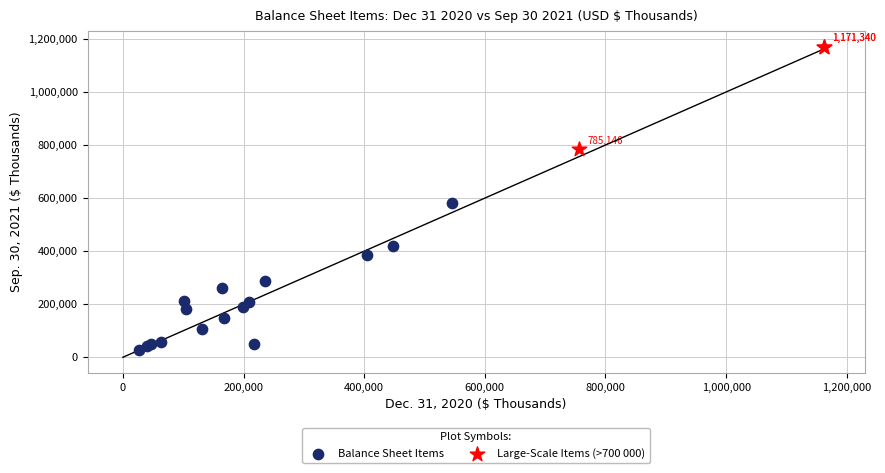

Which series reaches the minimum Y coordinate?

Balance Sheet Items